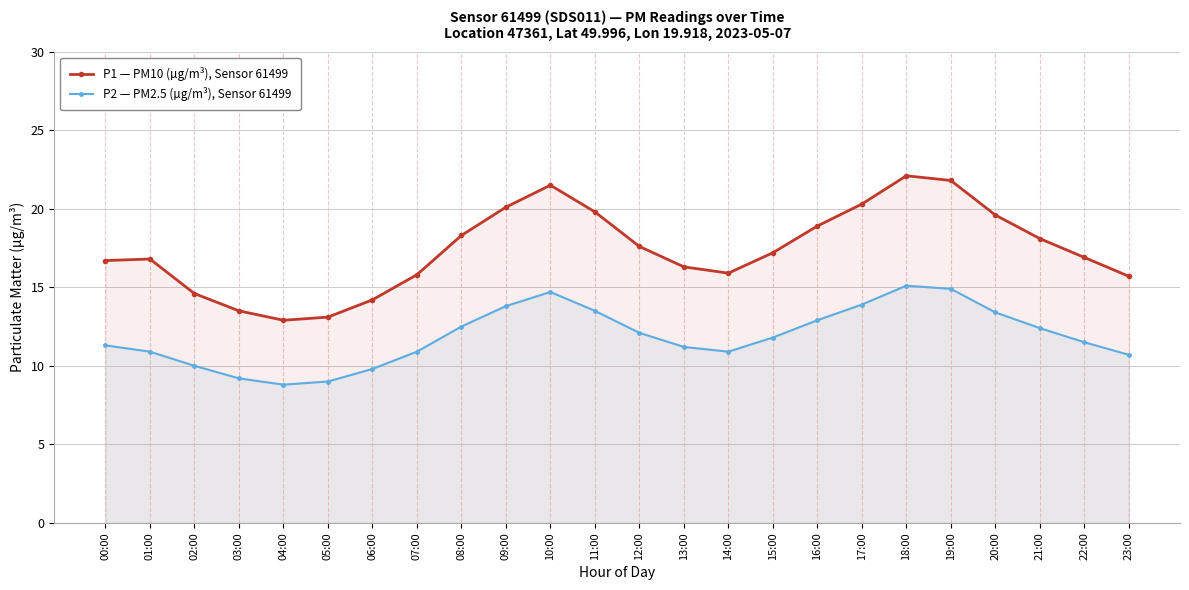

Reading right to left, what are all the values shown in this chart?

P1 — PM10 (µg/m³), Sensor 61499: 23:00=15.7	22:00=16.9	21:00=18.1	20:00=19.6	19:00=21.8	18:00=22.1	17:00=20.3	16:00=18.9	15:00=17.2	14:00=15.9	13:00=16.3	12:00=17.6	11:00=19.8	10:00=21.5	09:00=20.1	08:00=18.3	07:00=15.8	06:00=14.2	05:00=13.1	04:00=12.9	03:00=13.5	02:00=14.6	01:00=16.8	00:00=16.7
P2 — PM2.5 (µg/m³), Sensor 61499: 23:00=10.7	22:00=11.5	21:00=12.4	20:00=13.4	19:00=14.9	18:00=15.1	17:00=13.9	16:00=12.9	15:00=11.8	14:00=10.9	13:00=11.2	12:00=12.1	11:00=13.5	10:00=14.7	09:00=13.8	08:00=12.5	07:00=10.9	06:00=9.8	05:00=9.0	04:00=8.8	03:00=9.2	02:00=10.0	01:00=10.9	00:00=11.3